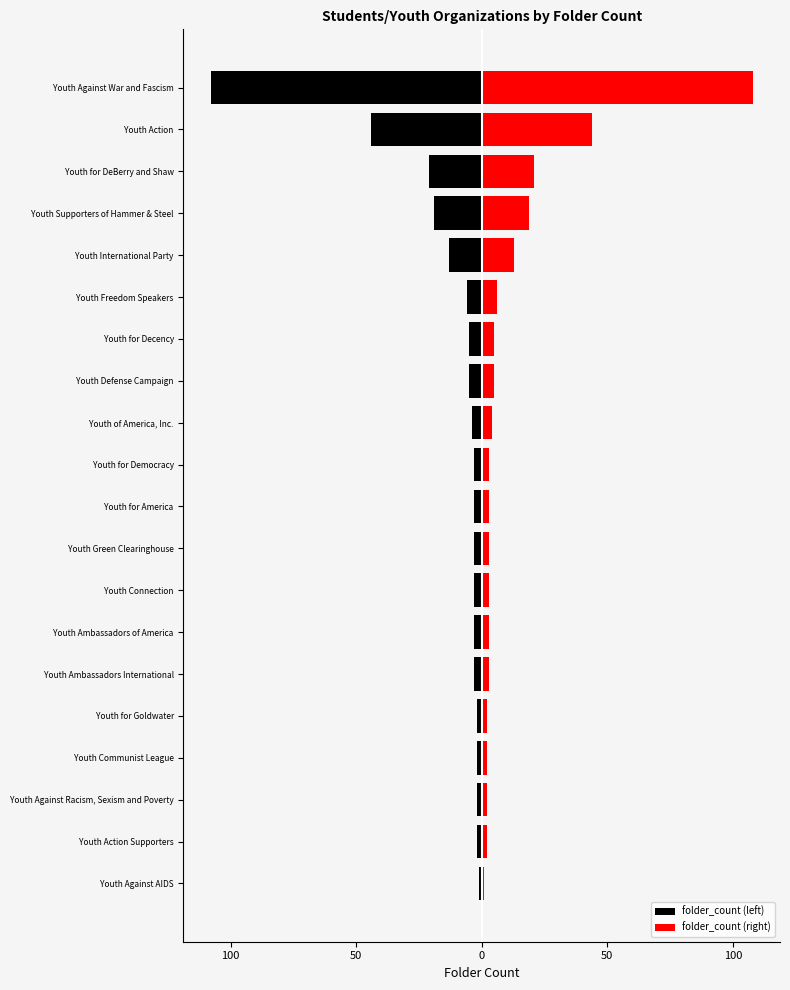

Reading left to right, what are all the values shown in this chart?

folder_count (left): -1	-2	-2	-2	-2	-3	-3	-3	-3	-3	-3	-4	-5	-5	-6	-13	-19	-21	-44	-108
folder_count (right): 1	2	2	2	2	3	3	3	3	3	3	4	5	5	6	13	19	21	44	108